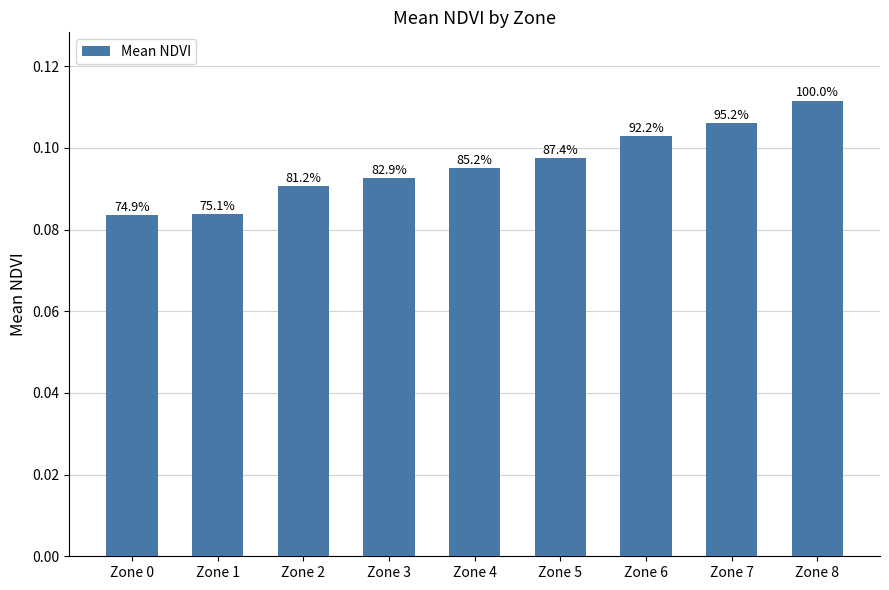

What is the maximum value shown in the chart?

0.1